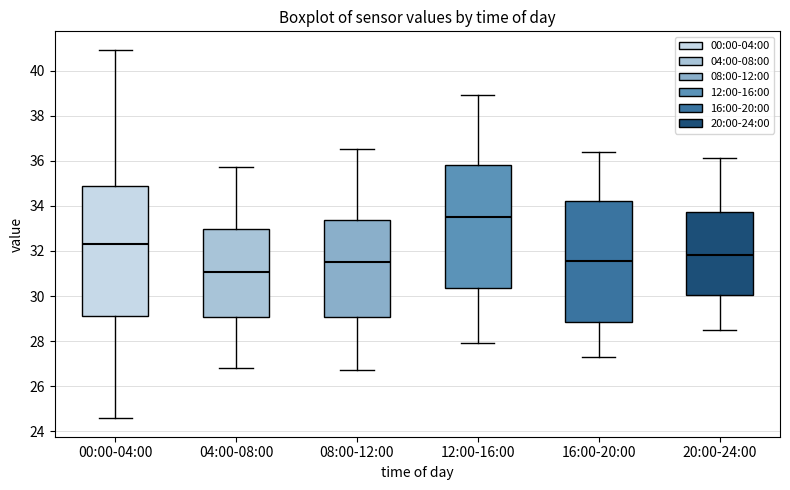

Reading left to right, transcribe this box plot: for each box, give where its median line is, the range the box spans, and where its two whiskers end, as read against the y-axis. The values are not printed on the chart, so give them approximately, as read against the axis.

00:00-04:00: median 32.4, box 29.2 to 34.8, whiskers 24.6 to 41.0
04:00-08:00: median 31.0, box 29.0 to 33.0, whiskers 26.8 to 35.8
08:00-12:00: median 31.6, box 29.0 to 33.4, whiskers 26.8 to 36.6
12:00-16:00: median 33.6, box 30.4 to 35.8, whiskers 28.0 to 39.0
16:00-20:00: median 31.6, box 28.8 to 34.2, whiskers 27.4 to 36.4
20:00-24:00: median 31.8, box 30.0 to 33.8, whiskers 28.6 to 36.2